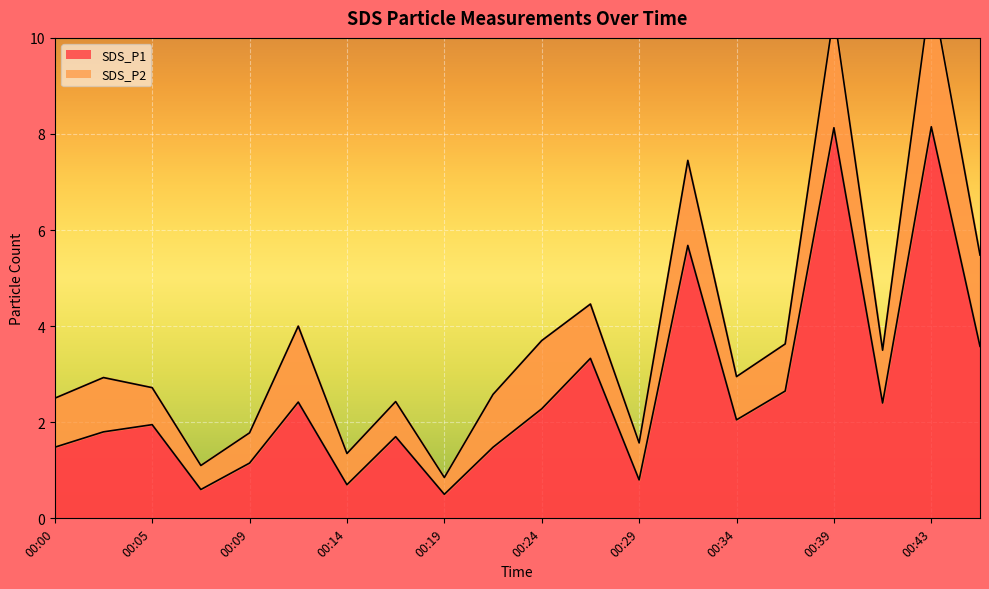

What is the difference between the maximum and minimum values?

7.7